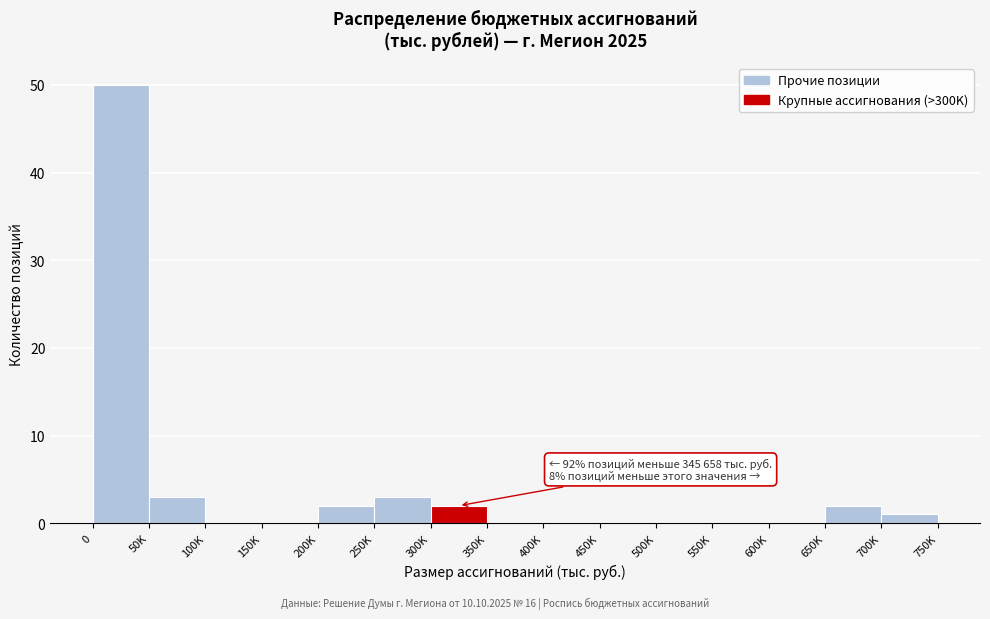

Reading left to right, transcribe all the data shown in this chart.

0=50	50K=3	100K=0	150K=0	200K=2	250K=3	300K=2	350K=0	400K=0	450K=0	500K=0	550K=0	600K=0	650K=2	700K=1